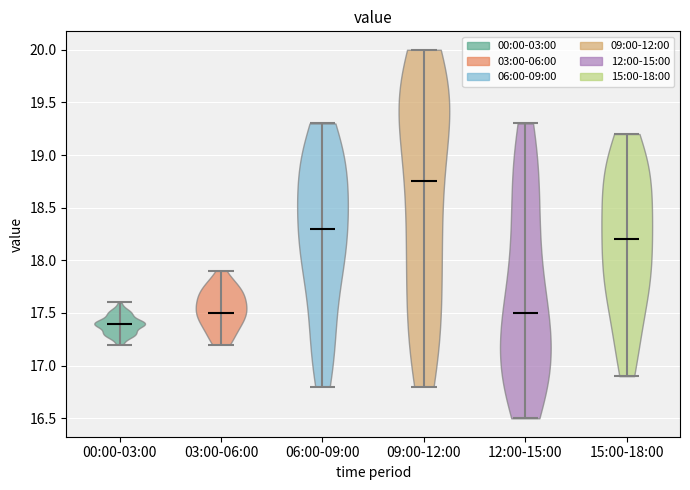

Reading left to right, read every violin against the y-axis: where its median line is, and the lowest and highest points it reaches. The values are not printed on the chart, so give them approximately, as read against the axis.

00:00-03:00: median line 17.40, lowest point 17.20, highest point 17.60
03:00-06:00: median line 17.50, lowest point 17.20, highest point 17.90
06:00-09:00: median line 18.30, lowest point 16.80, highest point 19.30
09:00-12:00: median line 18.75, lowest point 16.80, highest point 20.00
12:00-15:00: median line 17.50, lowest point 16.50, highest point 19.30
15:00-18:00: median line 18.20, lowest point 16.90, highest point 19.20